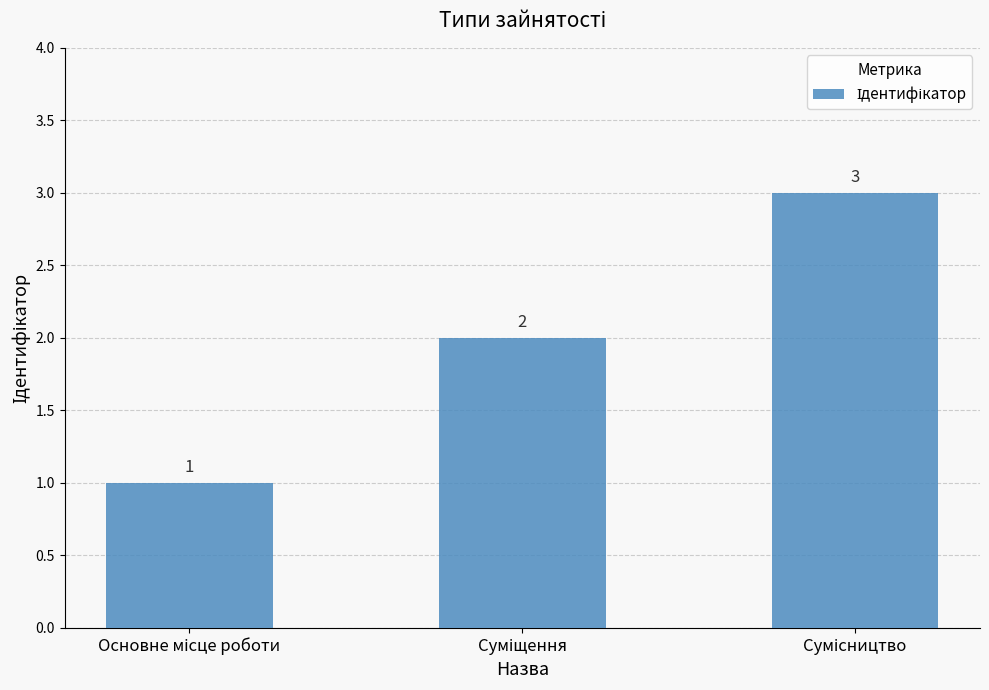

What is the sum of all values?

6